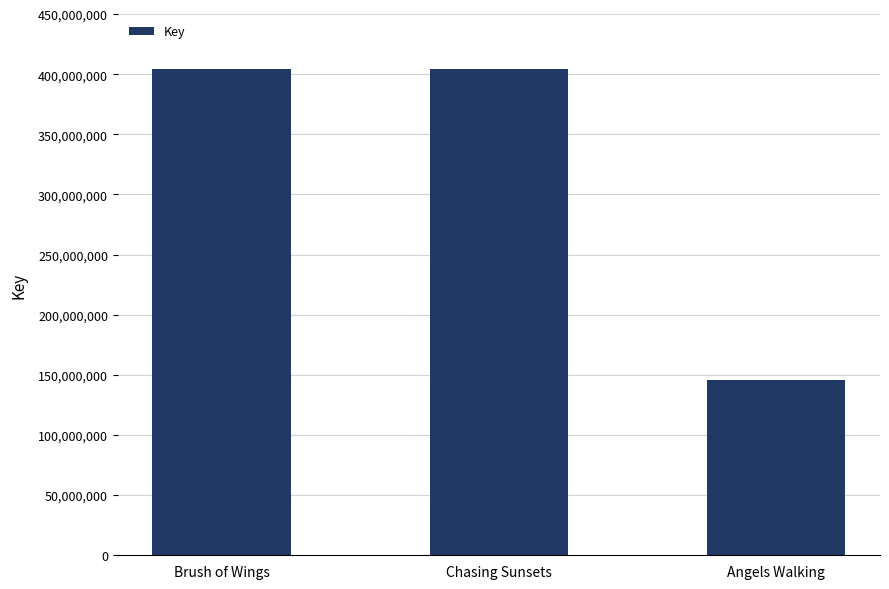

Approximately how many times larger is the value at Angels Walking compared to Chasing Sunsets?

0.4